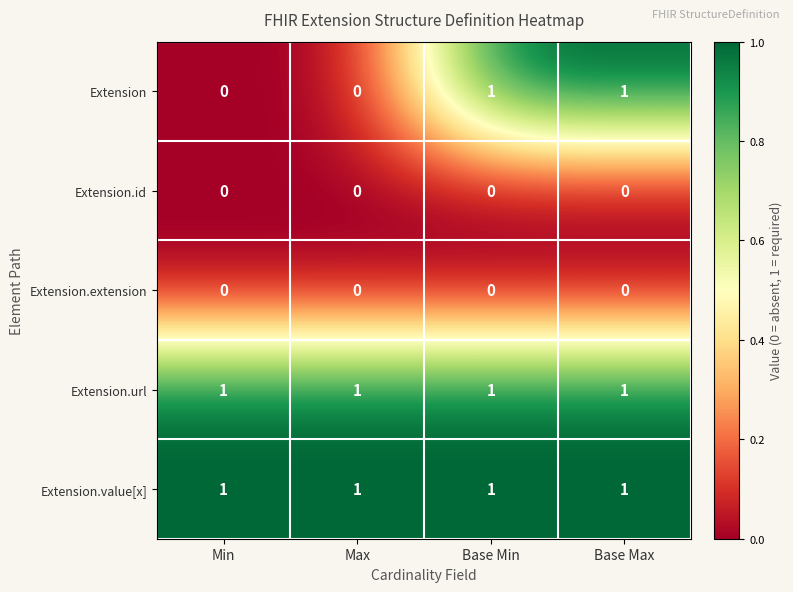

At how many categories does at least one series exceed 0?

4